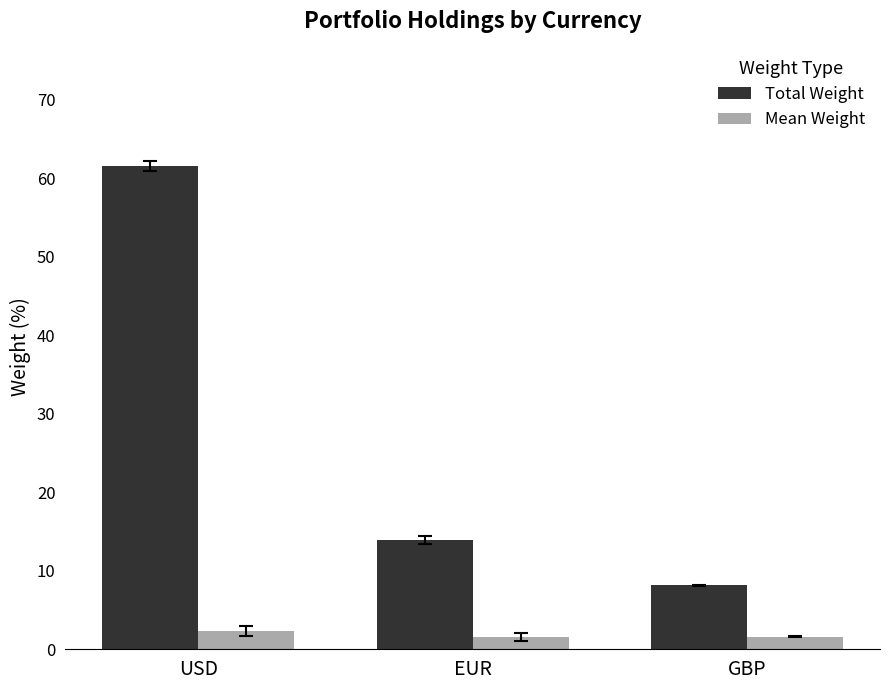

How many bars are there in each group?

2